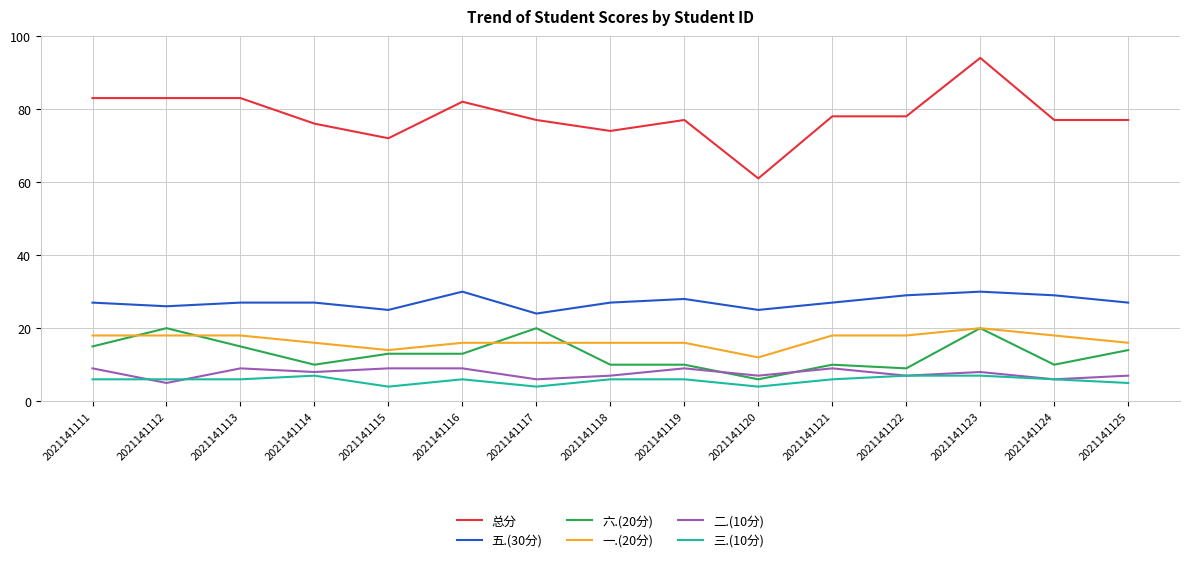

At which category does 五.(30分) reach its first local valley?

2021141112